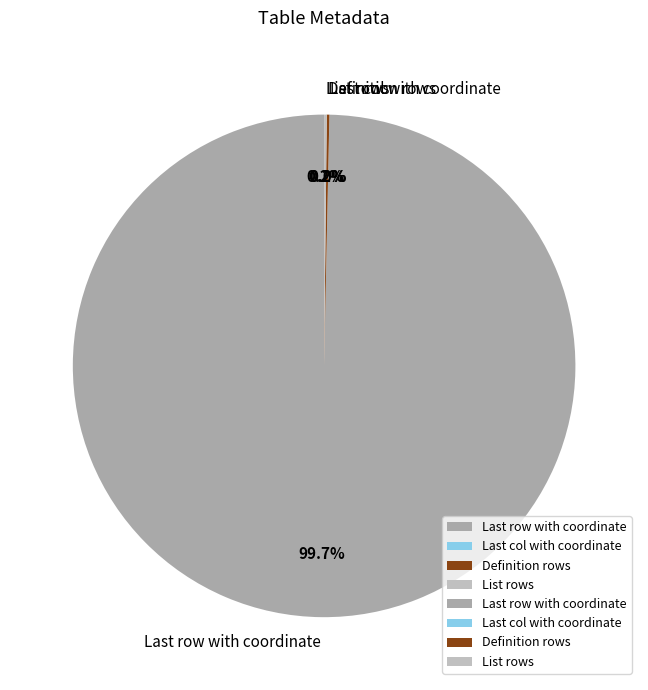

Which slice is the largest?

Last row with coordinate